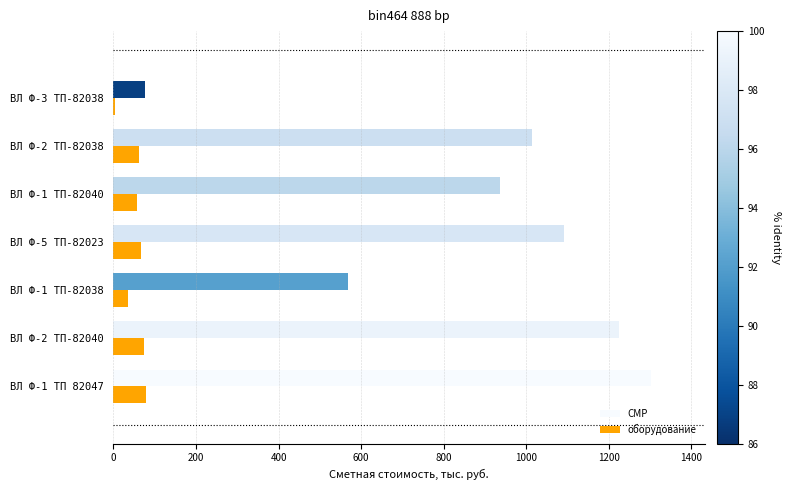

Reading left to right, extract all data points from this chart.

СМР: 1302291	1224943	568796	1090243	935544	1012894	77350
оборудование: 79220	74819	35209	66017	57215	61616	4401